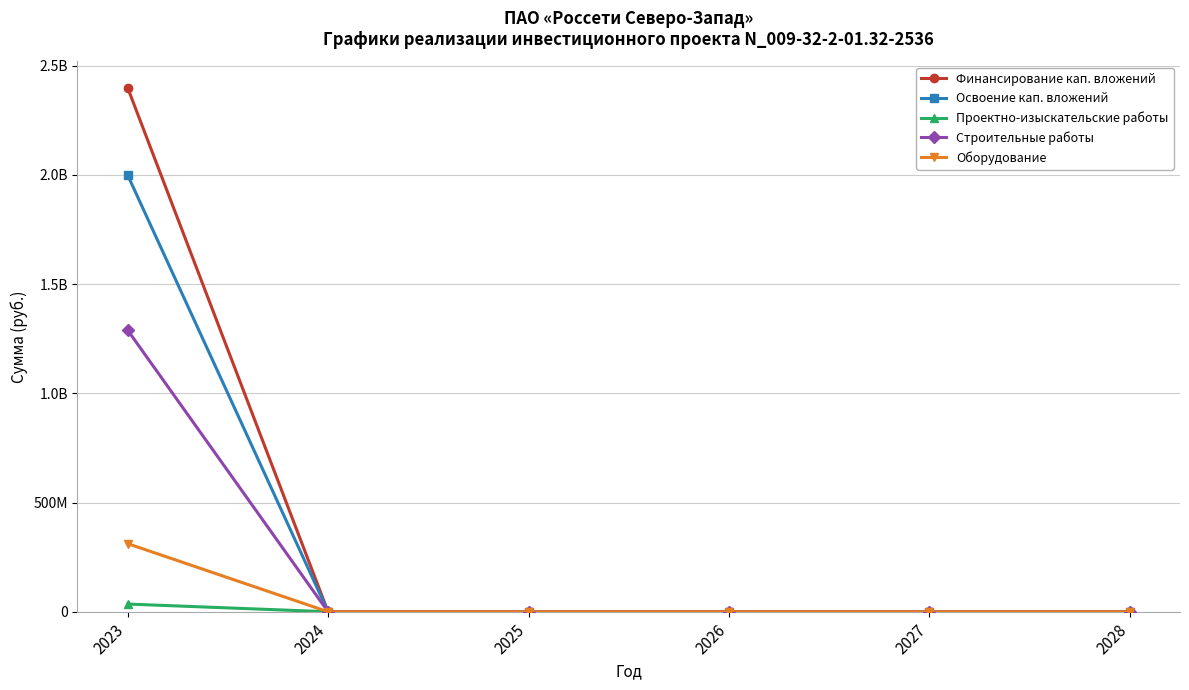

At which category is the sum across all series the highest?

2023